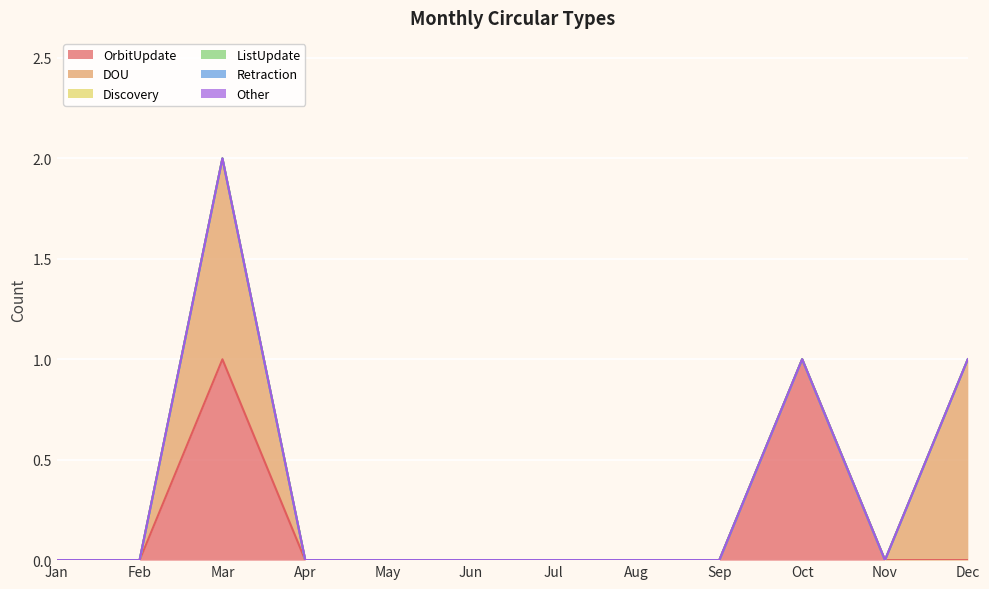

List the labels in order of OrbitUpdate value, smallest first.

Jan, Feb, Apr, May, Jun, Jul, Aug, Sep, Nov, Dec, Mar, Oct